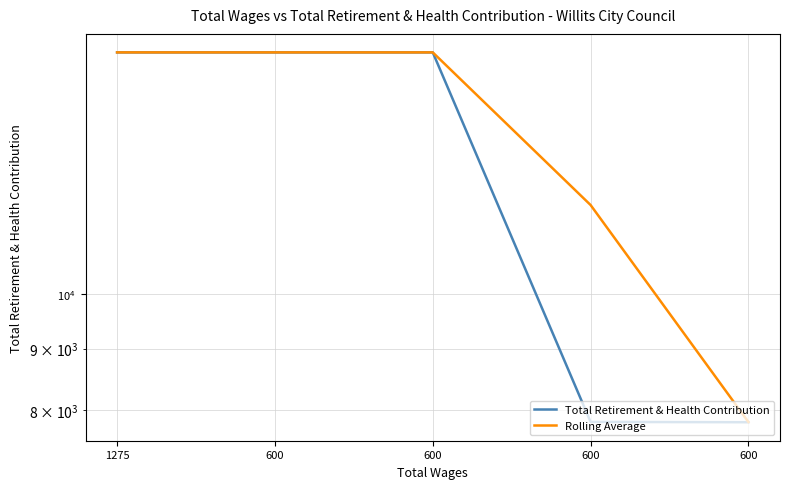

True or false: Total Retirement & Health Contribution and Rolling Average intersect in this chart.

False